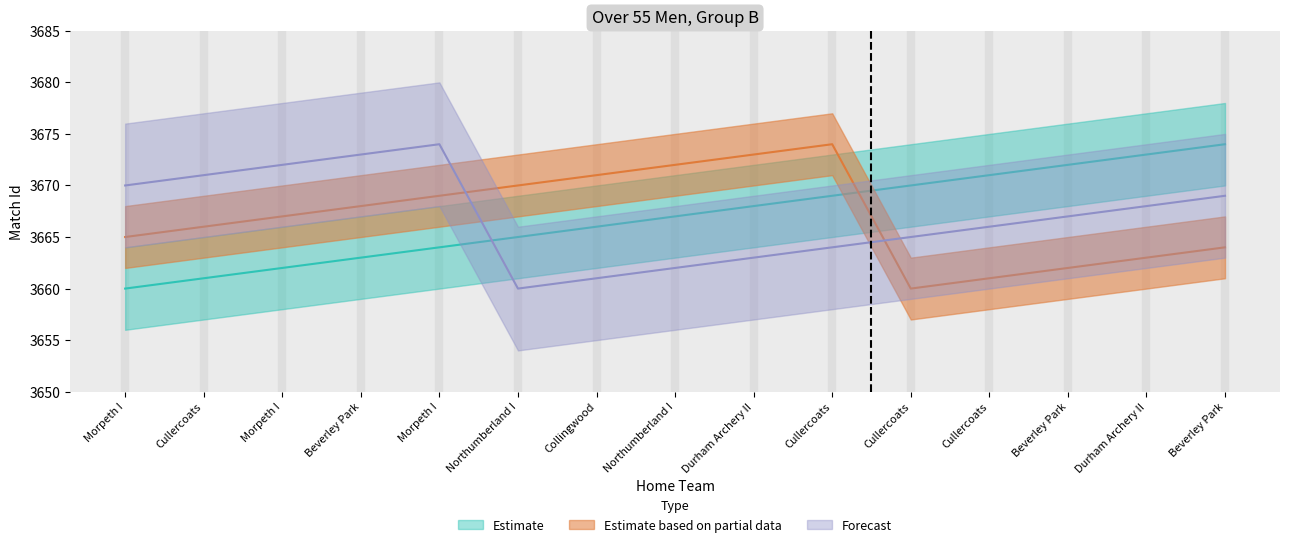

Reading left to right, what are all the values shown in this chart?

Estimate: 3660	3661	3662	3663	3664	3665	3666	3667	3668	3669	3670	3671	3672	3673	3674
Estimate based on partial data: 3665	3666	3667	3668	3669	3670	3671	3672	3673	3674	3660	3661	3662	3663	3664
Forecast: 3670	3671	3672	3673	3674	3660	3661	3662	3663	3664	3665	3666	3667	3668	3669